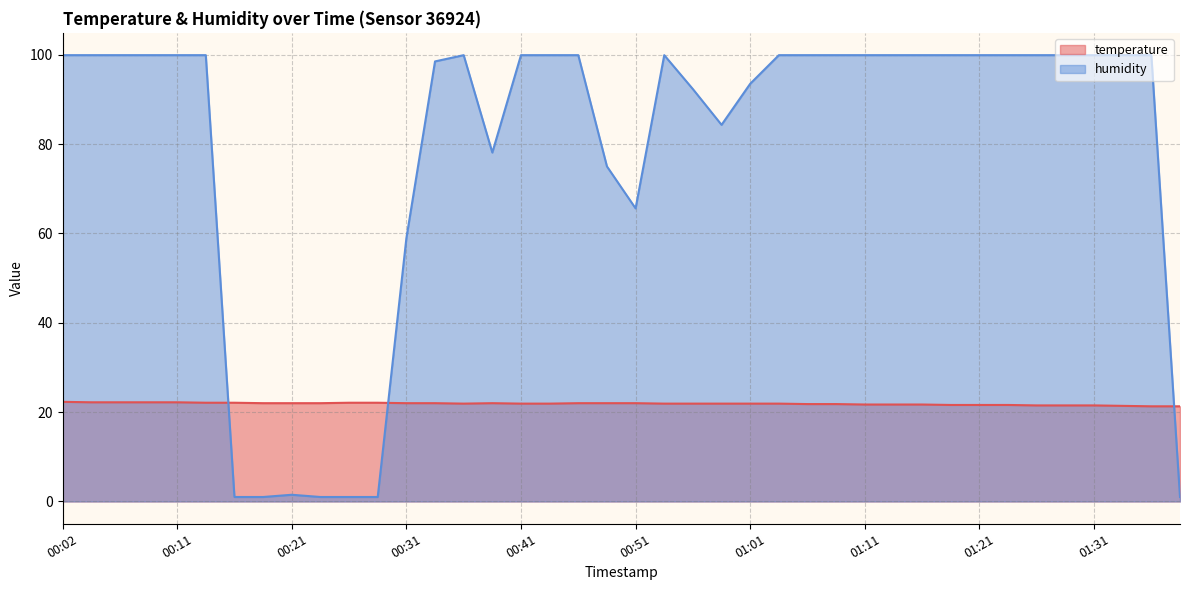

What is the sum of the temperature values at 01:13 and 01:28?

43.2